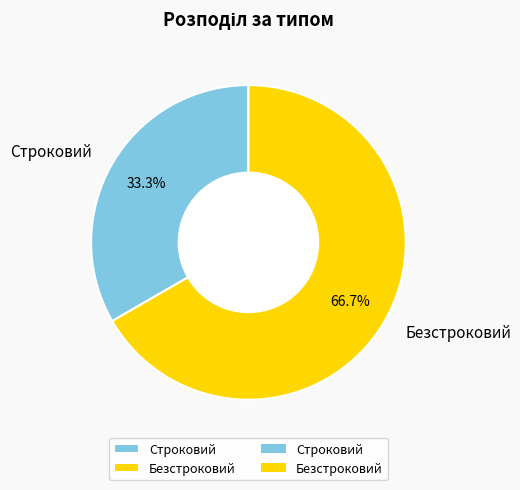

Do Строковий and Безстроковий together represent more than half of the pie?

Yes